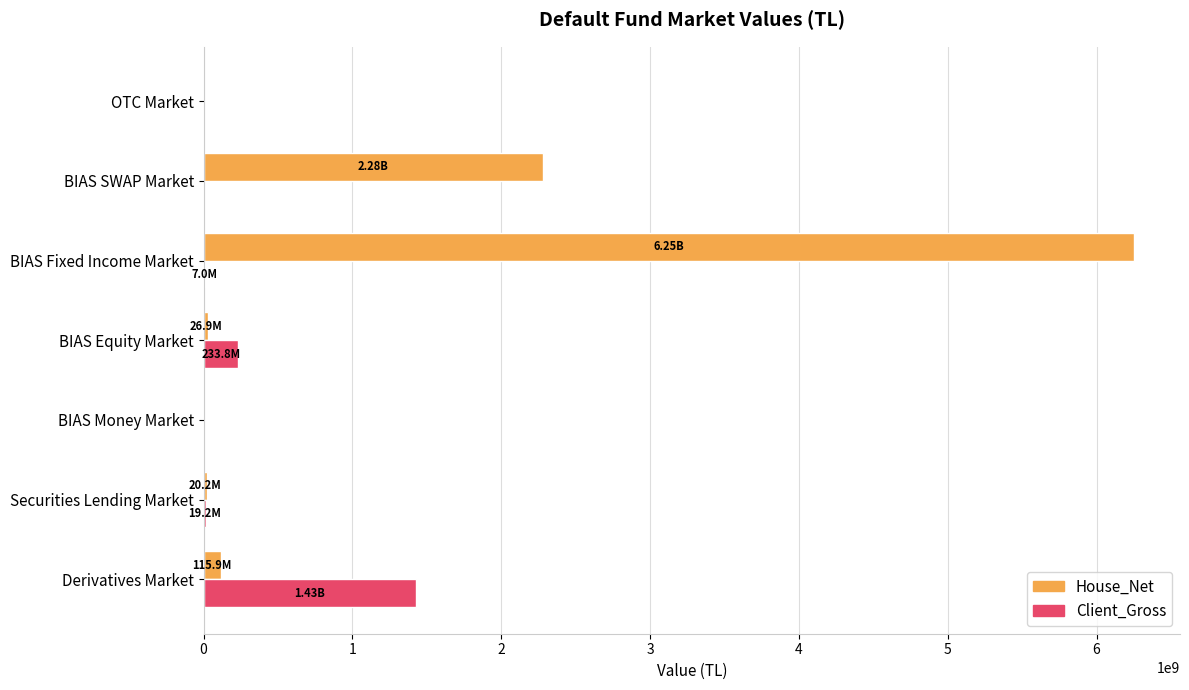

Which series has the widest spread of values?

House_Net